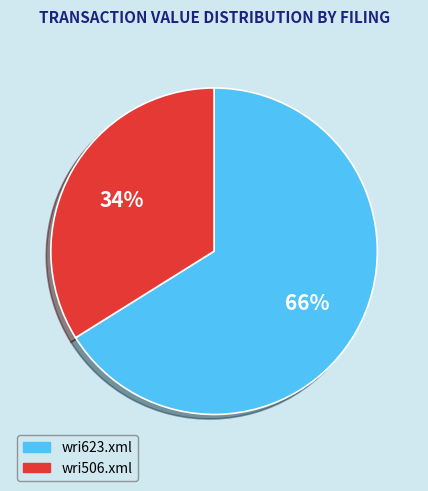

Is the sum of wri506.xml and wri623.xml greater than half?

Yes